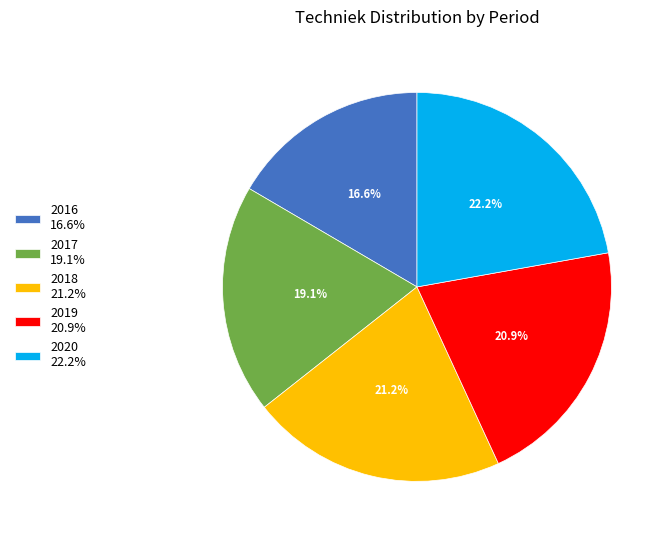

Is it true that 2019 is 21% of the pie?

True